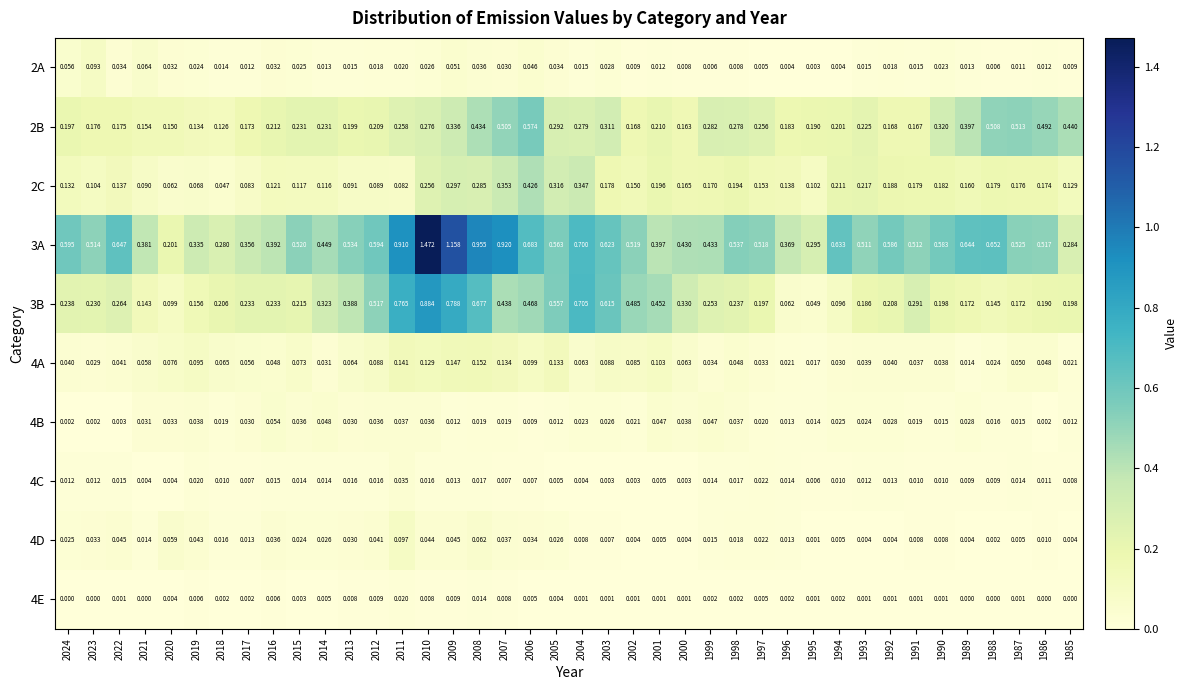

Is the value of 4A at 2015 greater than the value of 4B at 2019?

Yes